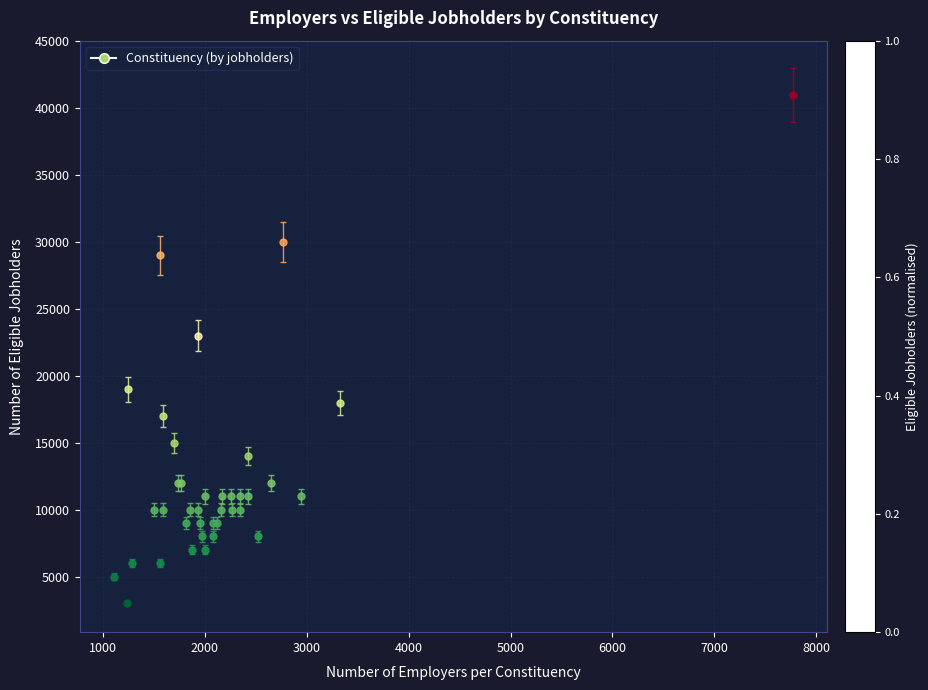

What Y value in the scatter plot is closest to 22000?

23000